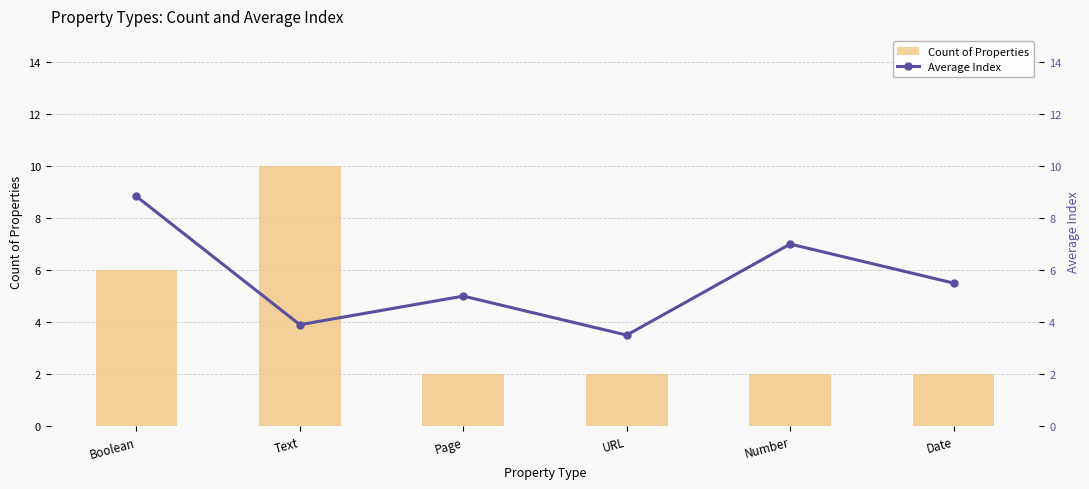

Count the number of data series in this chart.

2